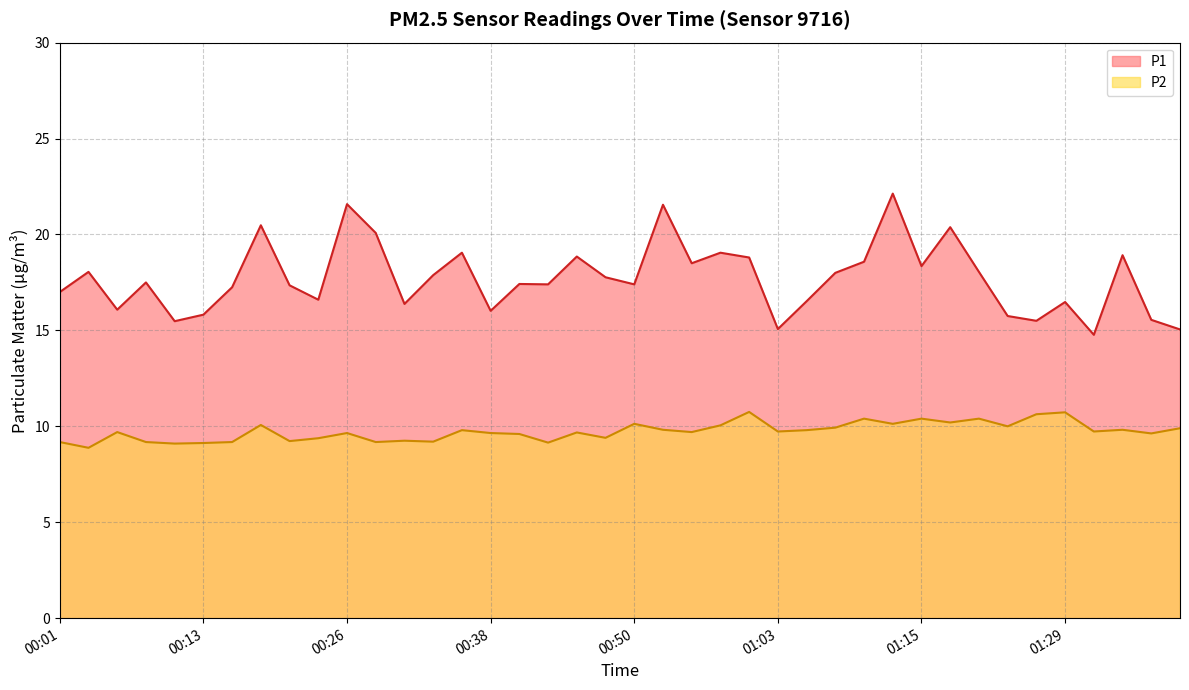

List the series in order of their overall mean, highest first.

P1, P2